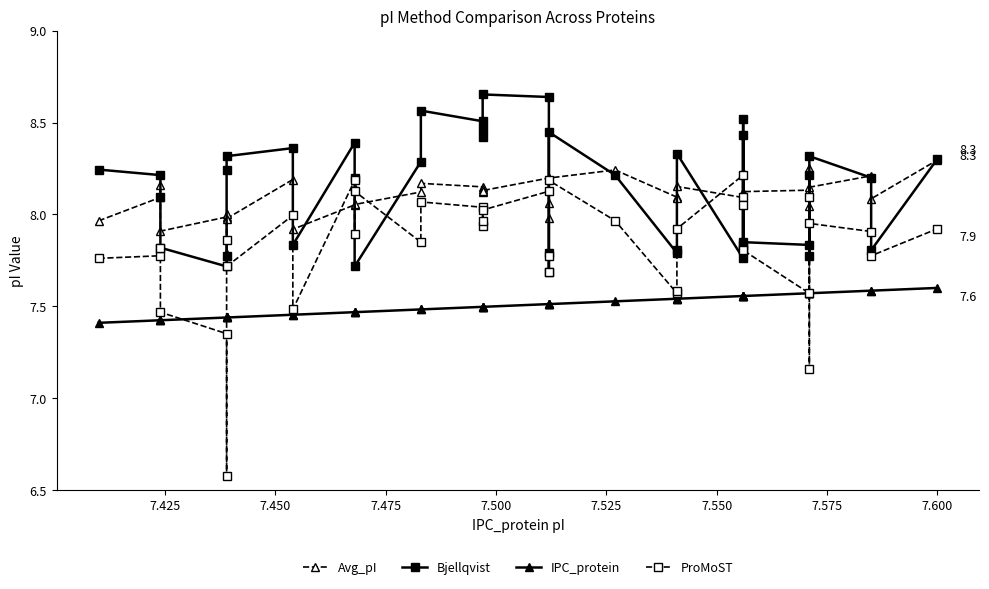

Is this an area chart (filled region under the line)?

No